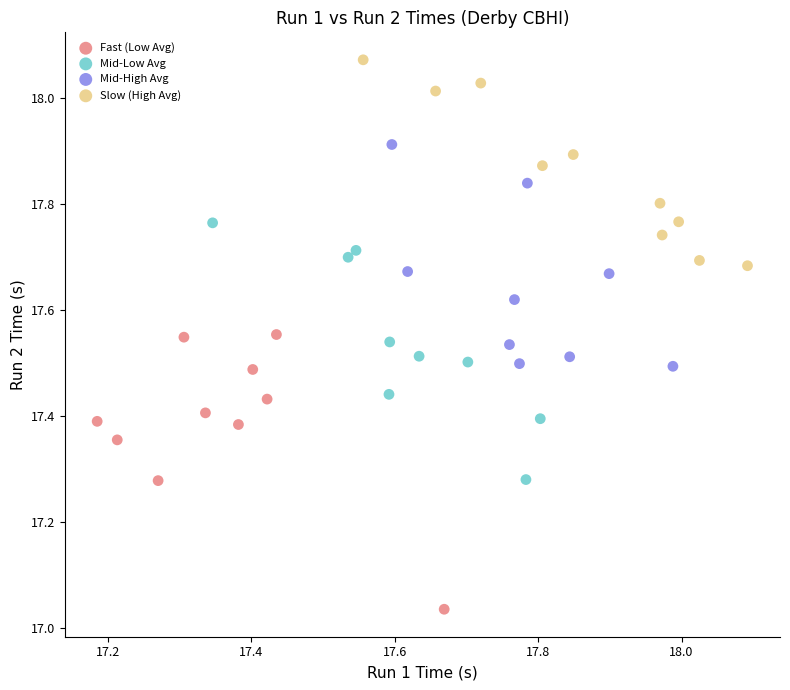

Which series contains the highest Y value?

Slow (High Avg)